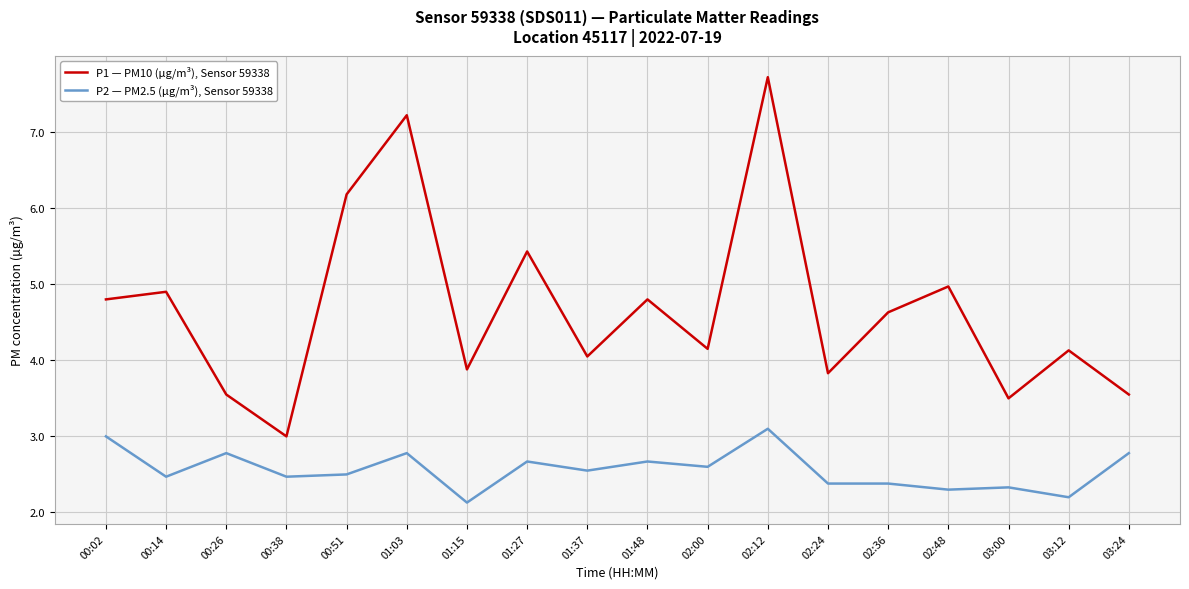

Is the value of P1 — PM10 (µg/m³), Sensor 59338 at 01:03 greater than the value of P2 — PM2.5 (µg/m³), Sensor 59338 at 01:37?

Yes